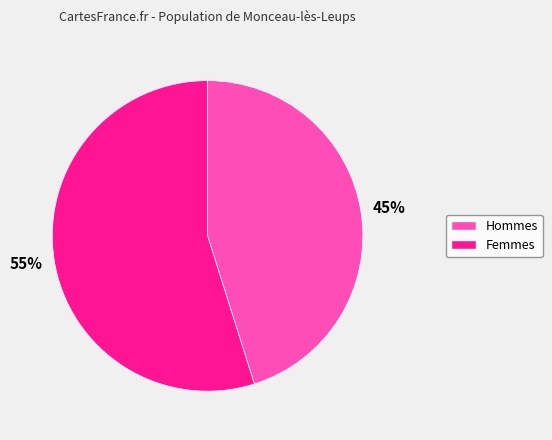

To the nearest percent, what is the average slice percentage?

50%